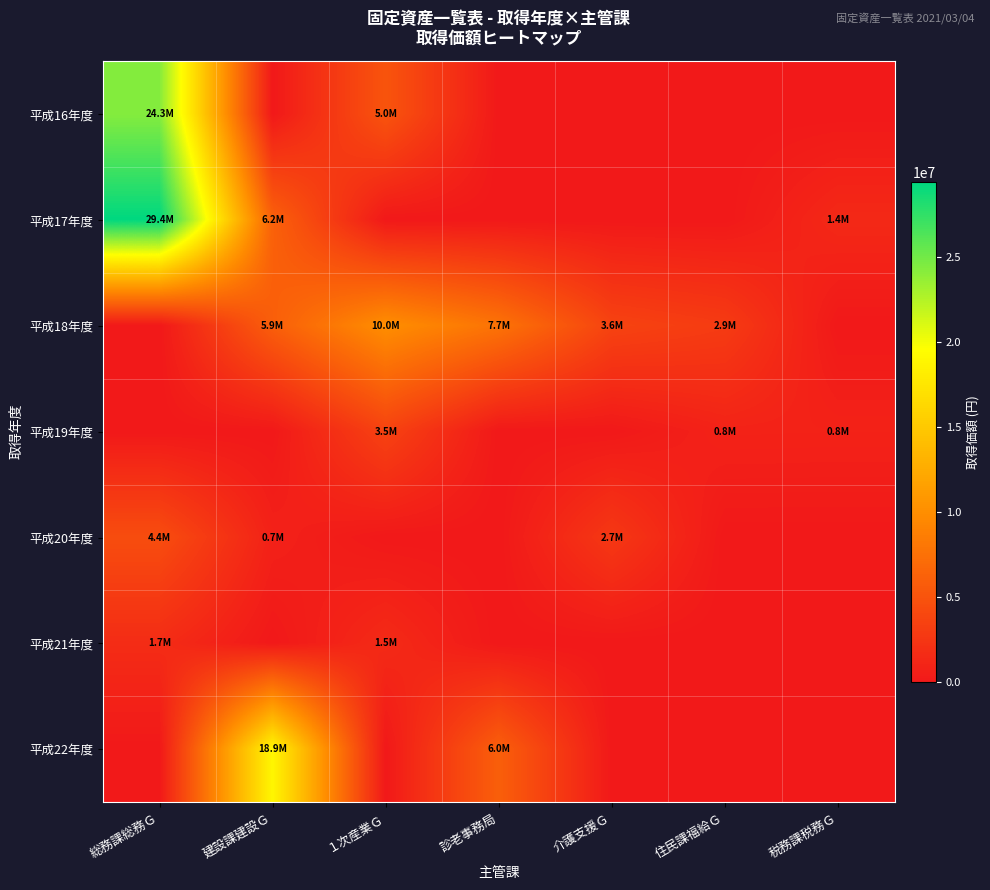

At １次産業Ｇ, list the series in order from largest to smallest.

平成18年度, 平成16年度, 平成19年度, 平成21年度, 平成17年度, 平成20年度, 平成22年度